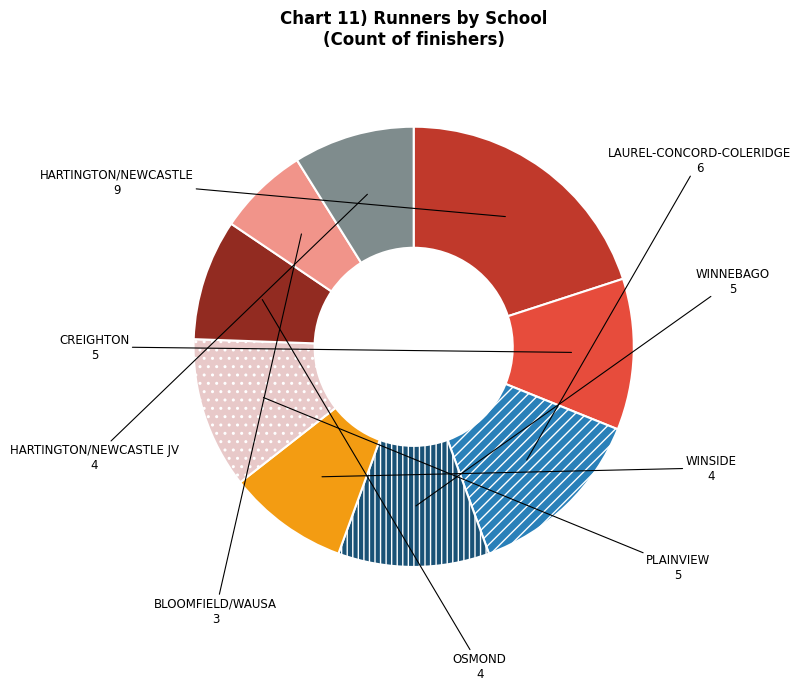

The HARTINGTON/NEWCASTLE slice represents 20% of the pie. True or false?

True